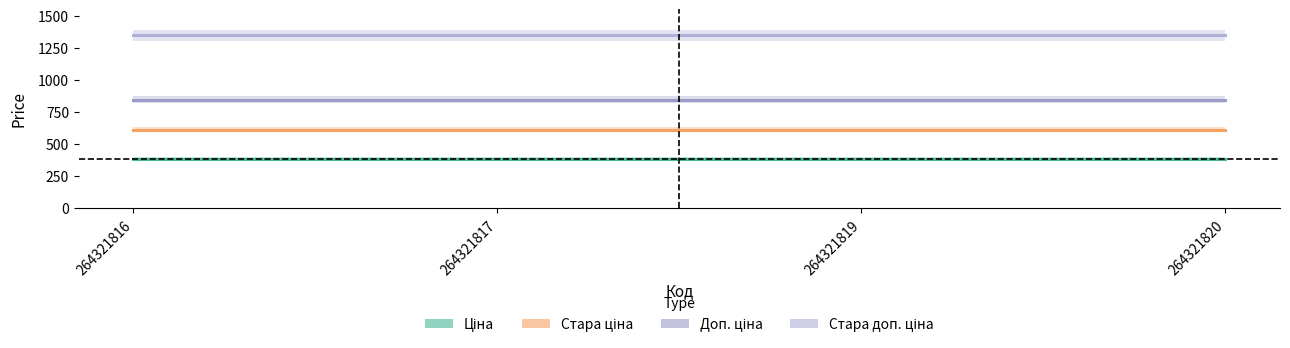

List the series in order of their peak value, lowest first.

Ціна, Стара ціна, Доп. ціна, Стара доп. ціна